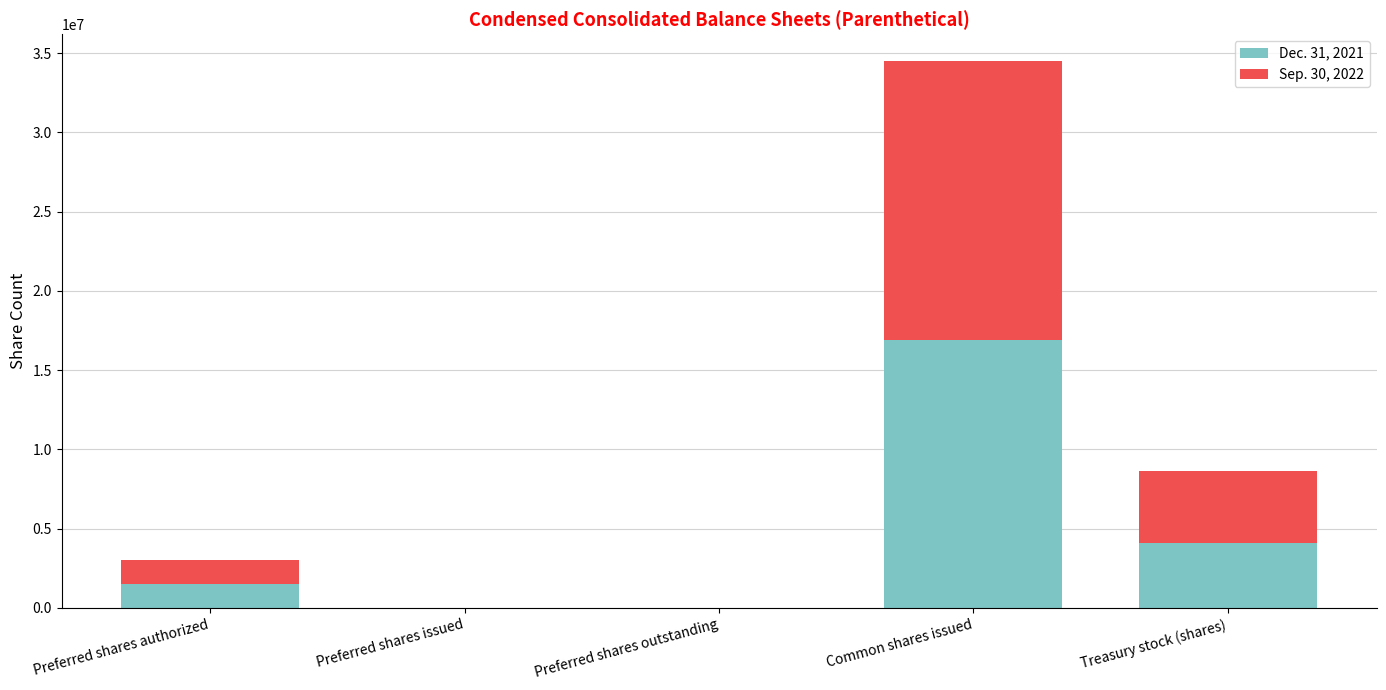

How many data points does each series have?

5